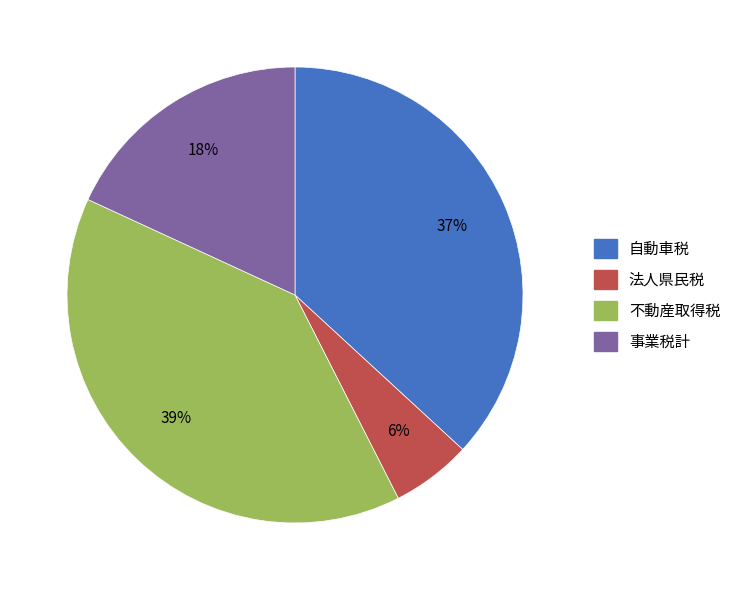

Is it true that 不動産取得税 is 50% of the pie?

False